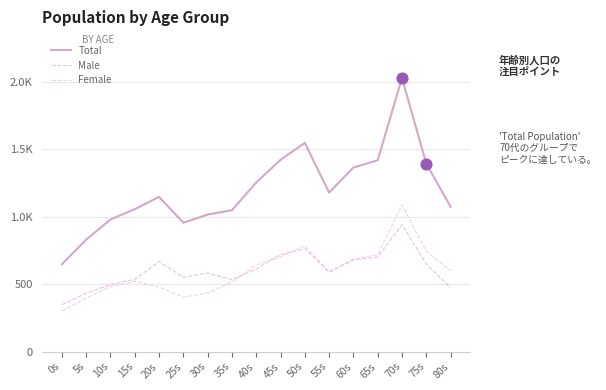

What is the total value across all series at 45s?

2846